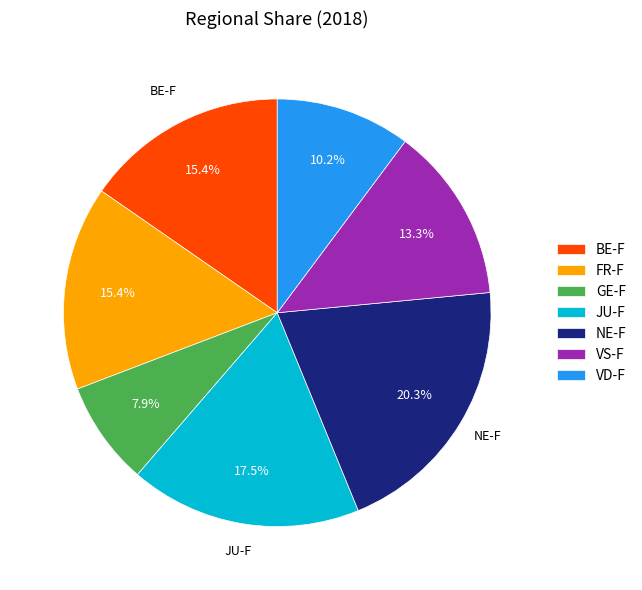

Does any single category account for the majority?

No